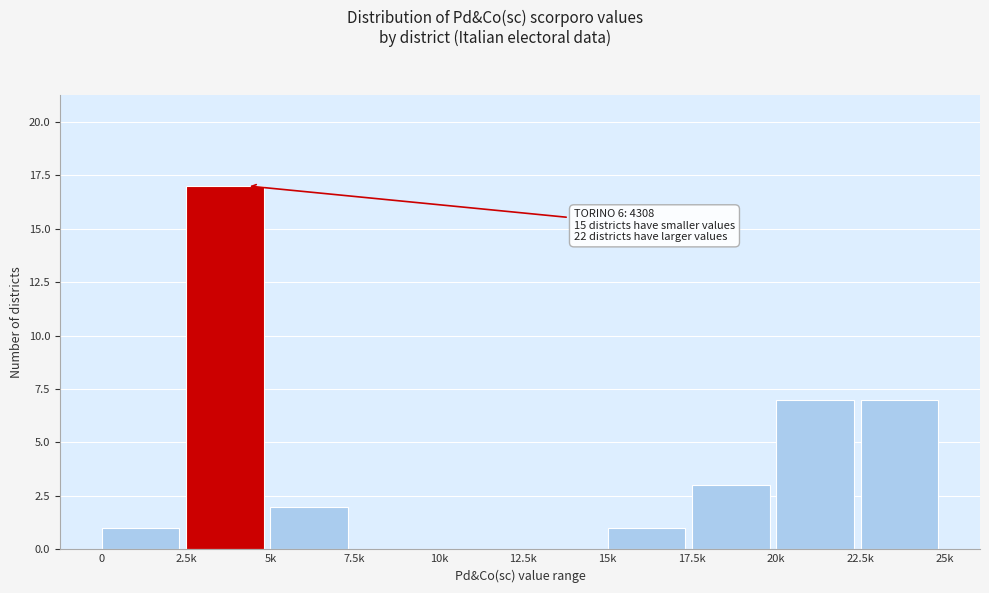

Reading left to right, list all the values displayed in this chart.

0=1	2.5k=17	5k=2	7.5k=0	10k=0	12.5k=0	15k=1	17.5k=3	20k=7	22.5k=7